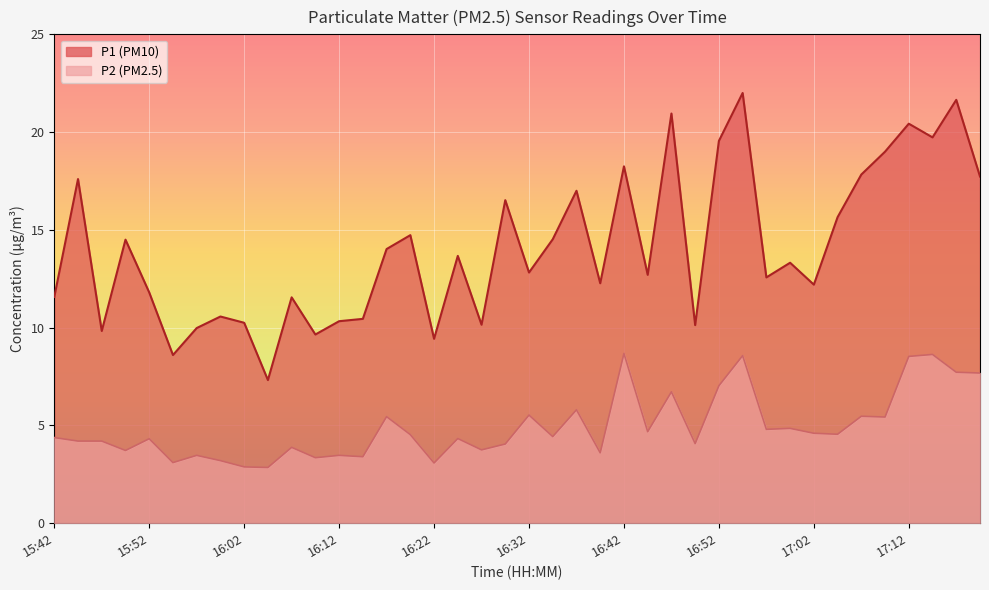

What are all the series names shown in the legend?

P1, P2